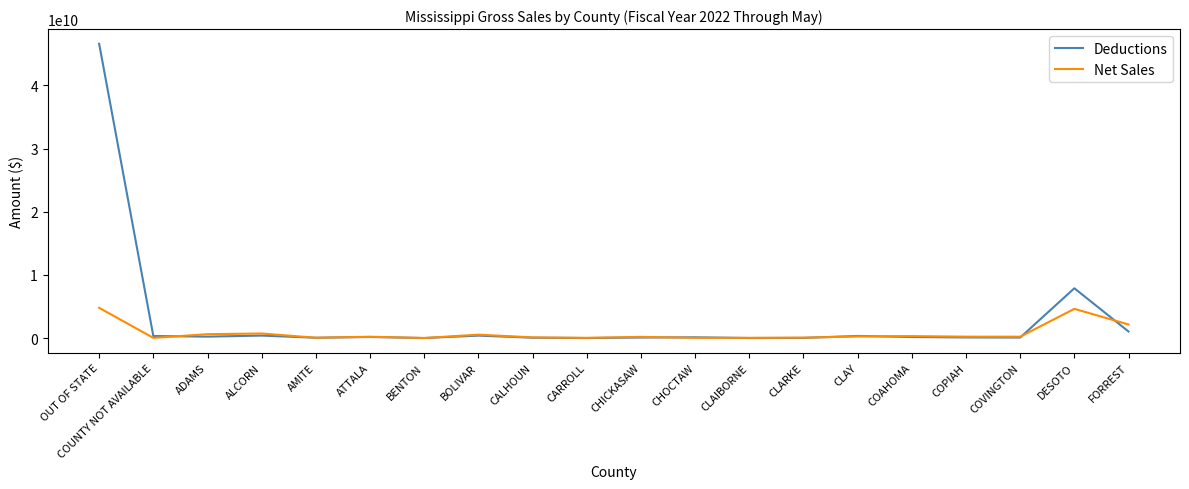

Rank the series by their maximum value, from lowest to highest.

Net Sales, Deductions